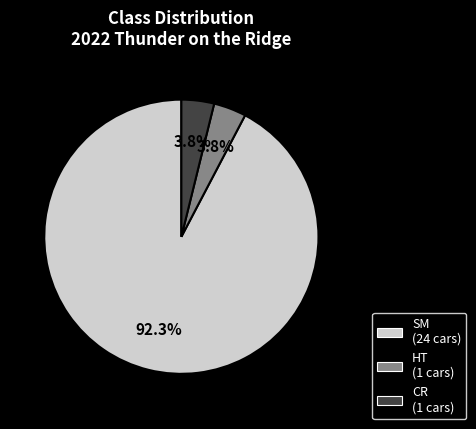

Is there a majority slice in this chart?

Yes